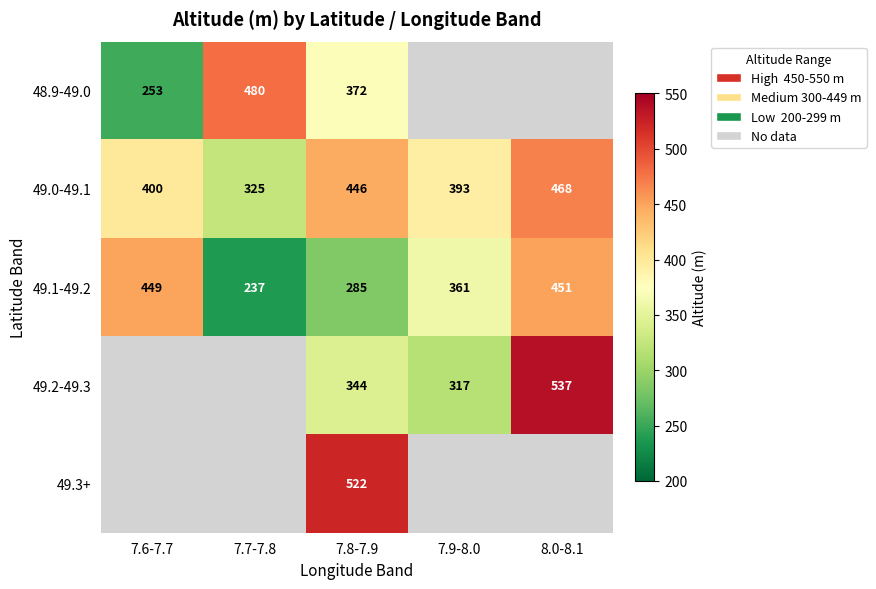

What is the maximum value shown in the chart?

537.0